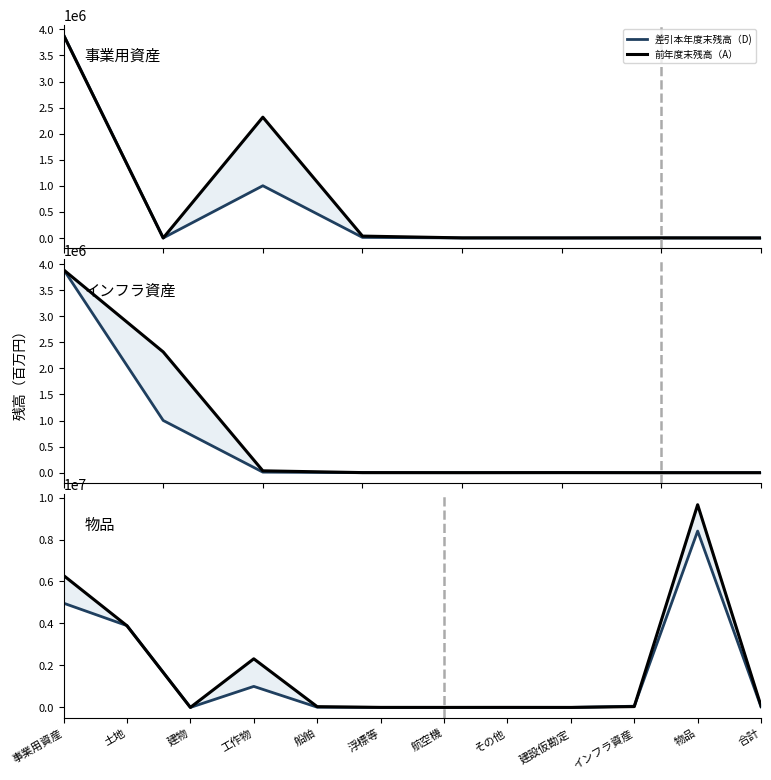

Which series has the widest spread of values?

前年度末残高（A）